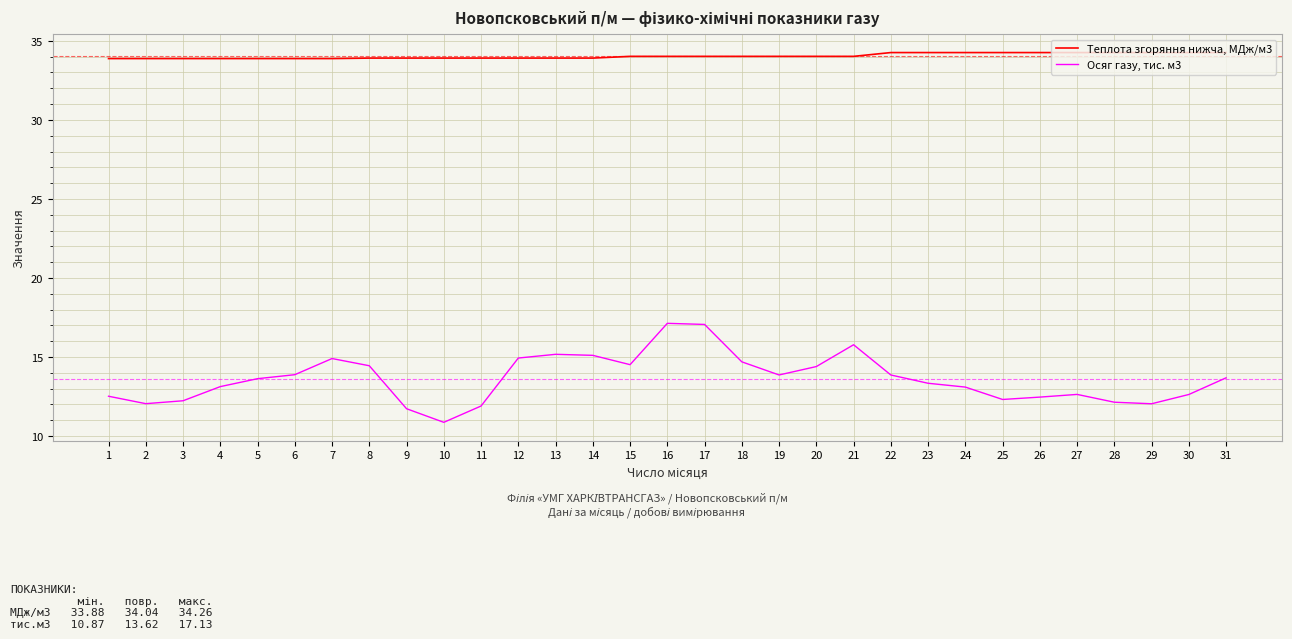

Is the value of Теплота згоряння нижча, МДж/м3 at 28 greater than the value of Осяг газу, тис. м3 at 10?

Yes